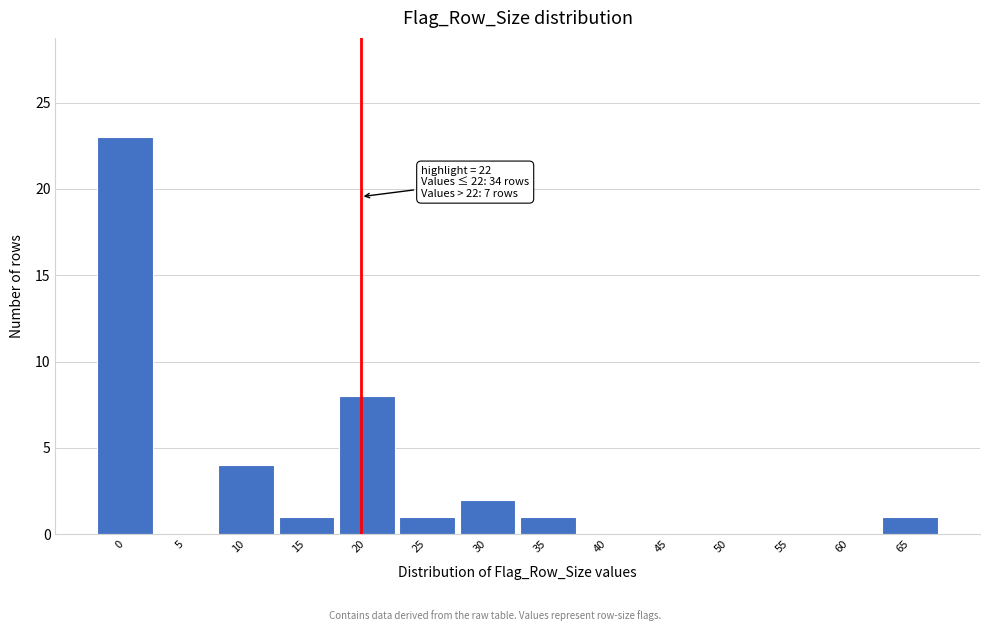

Reading left to right, list all the values displayed in this chart.

0=23	5=0	10=4	15=1	20=8	25=1	30=2	35=1	40=0	45=0	50=0	55=0	60=0	65=1